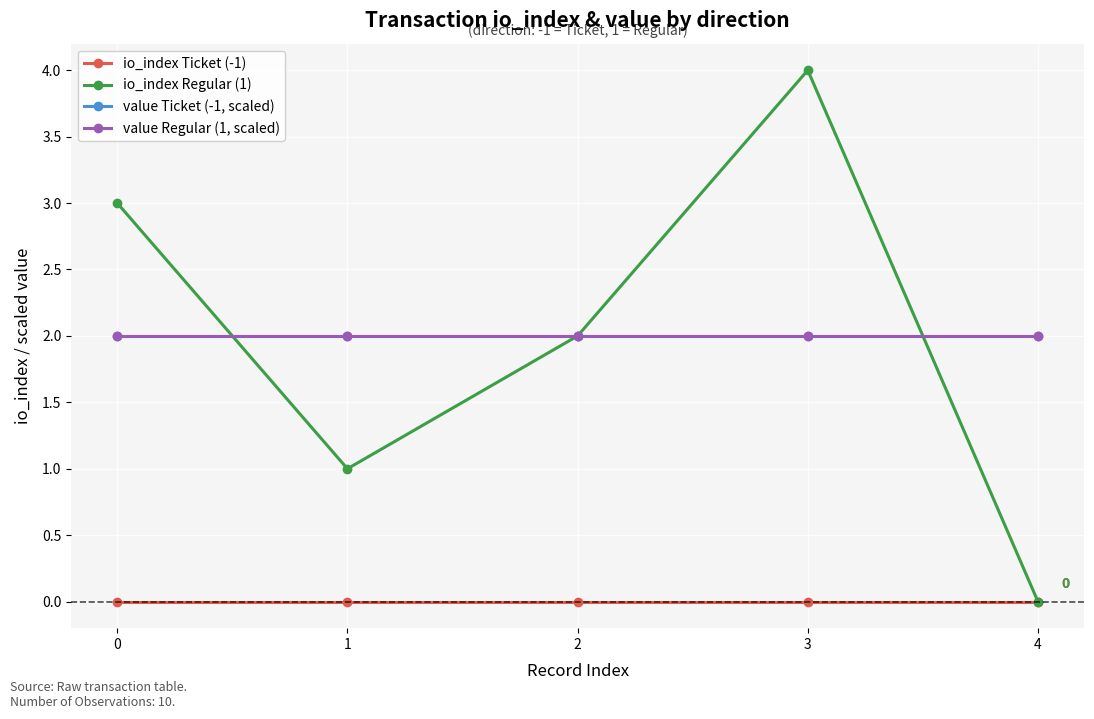

Does the chart have visible grid lines?

Yes